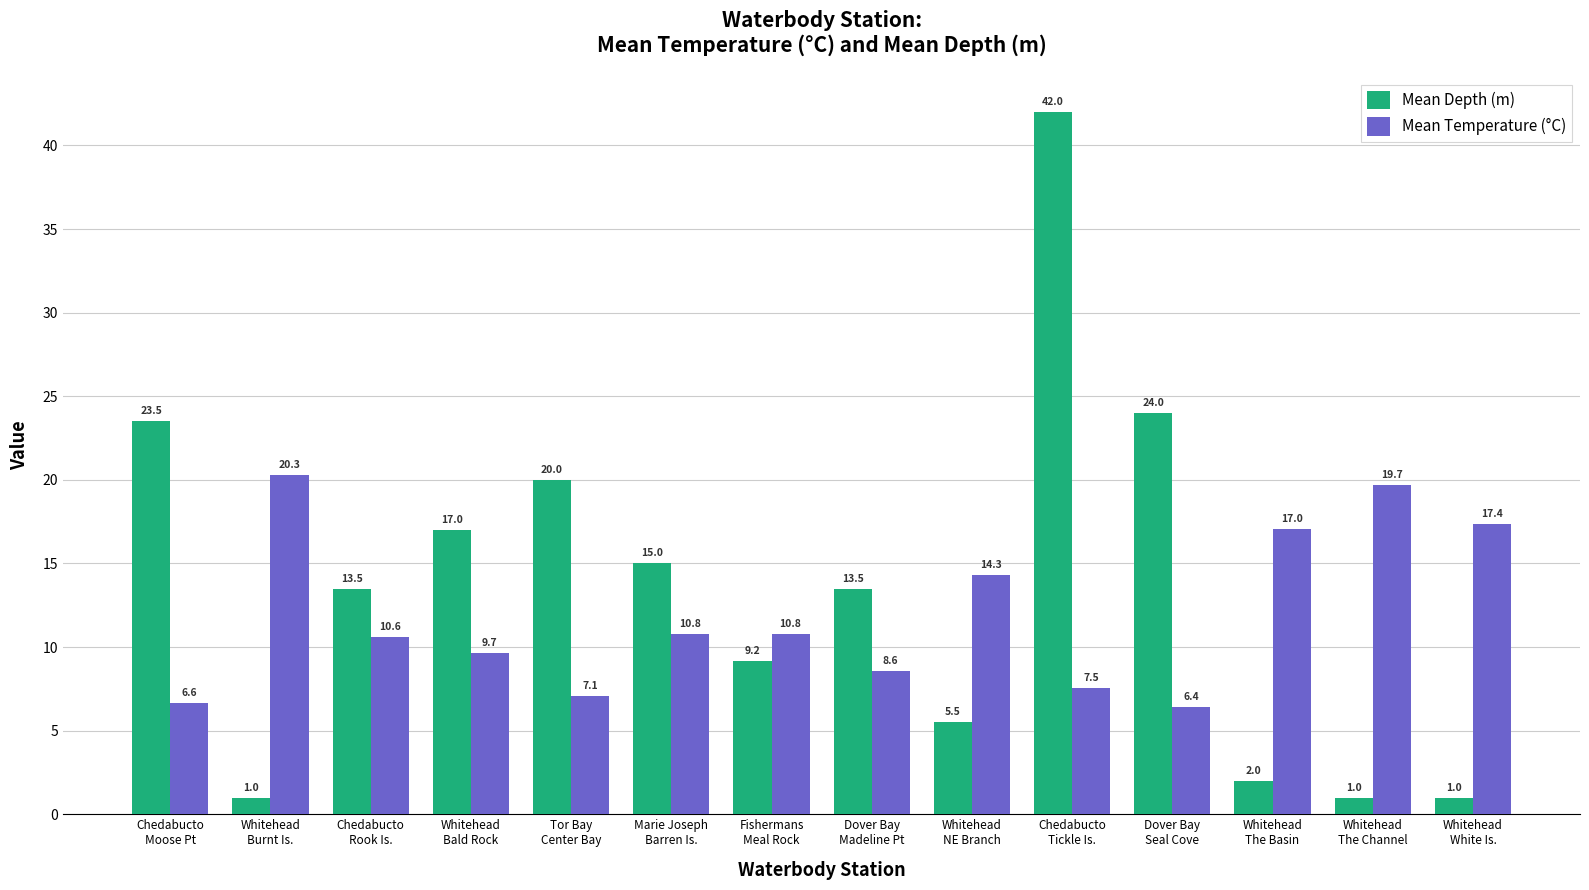

Read the Mean Depth (m) value at Whitehead
Bald Rock.

17.0